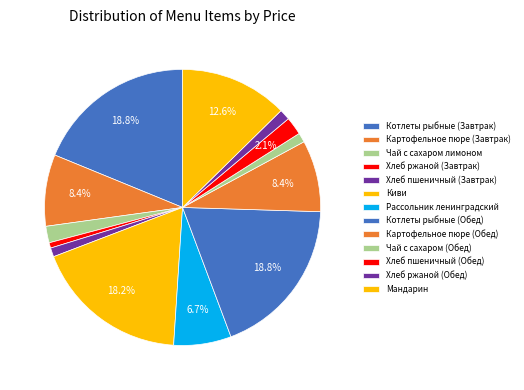

True or false: Хлеб пшеничный (Обед) accounts for 1% of the total.

False